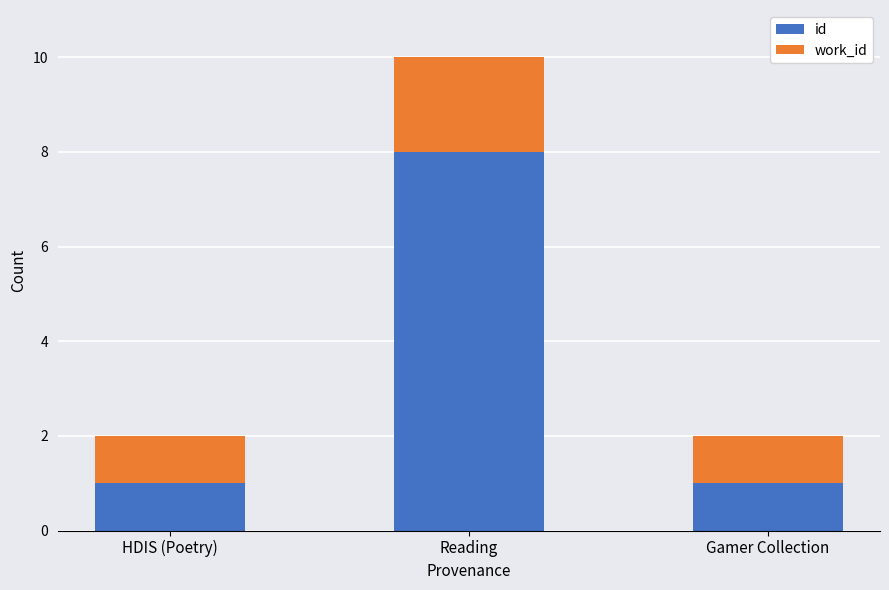

How many distinct data groups are displayed?

2